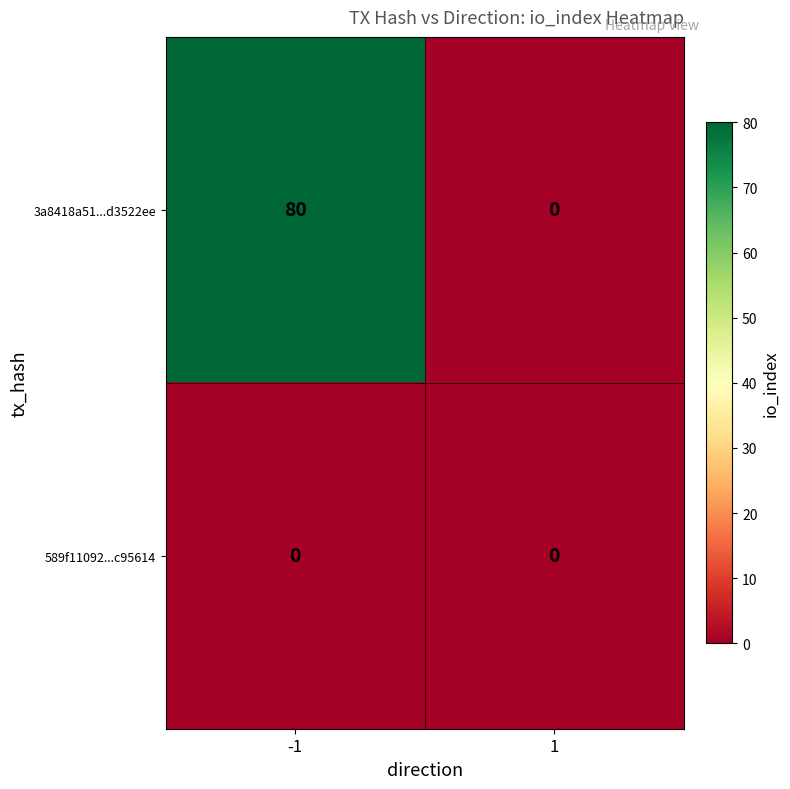

Rank the series by their maximum value, from highest to lowest.

3a8418a51...d3522ee, 589f11092...c95614